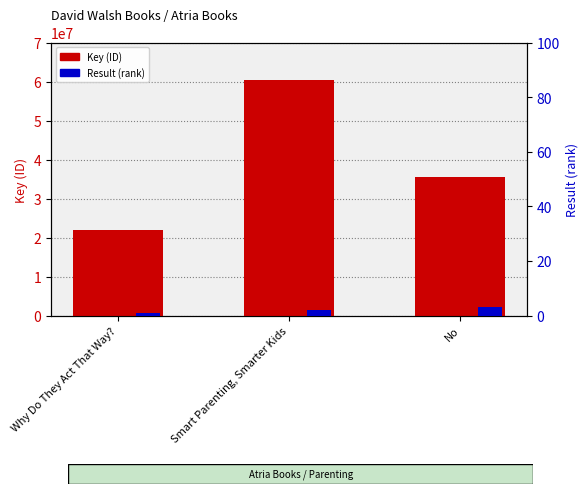

What is the value of the Result (rank) bar at the 2nd from the left?

2